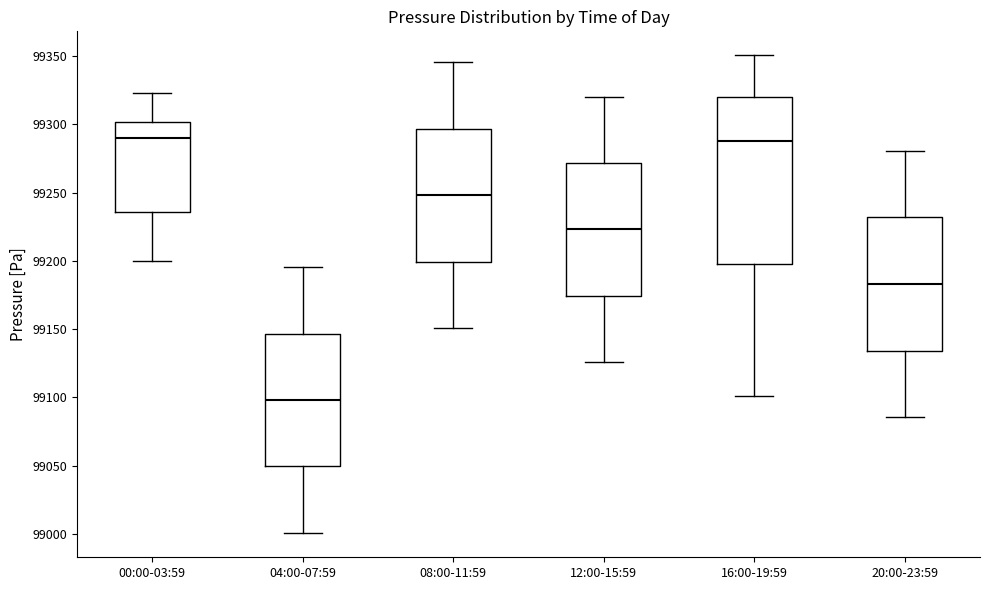

Where does the lower whisker of the box for 08:00-11:59 end on the y-axis? The values are not printed on the chart, so give them approximately, as read against the axis.

99150